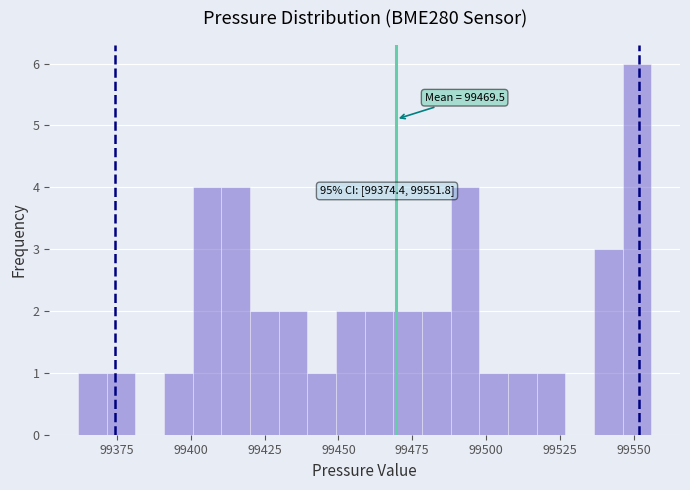

Around what value on the x-axis is the tallest bar? Give the approximate position of its centre, as read against the axis.

99550